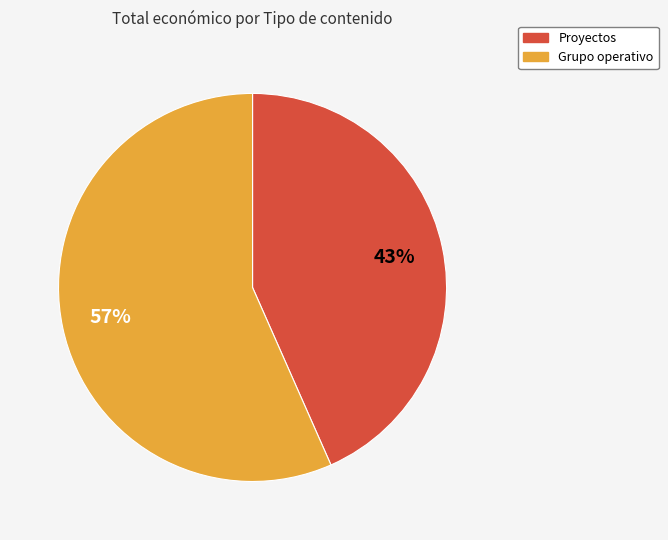

How many segments does this pie chart have?

2